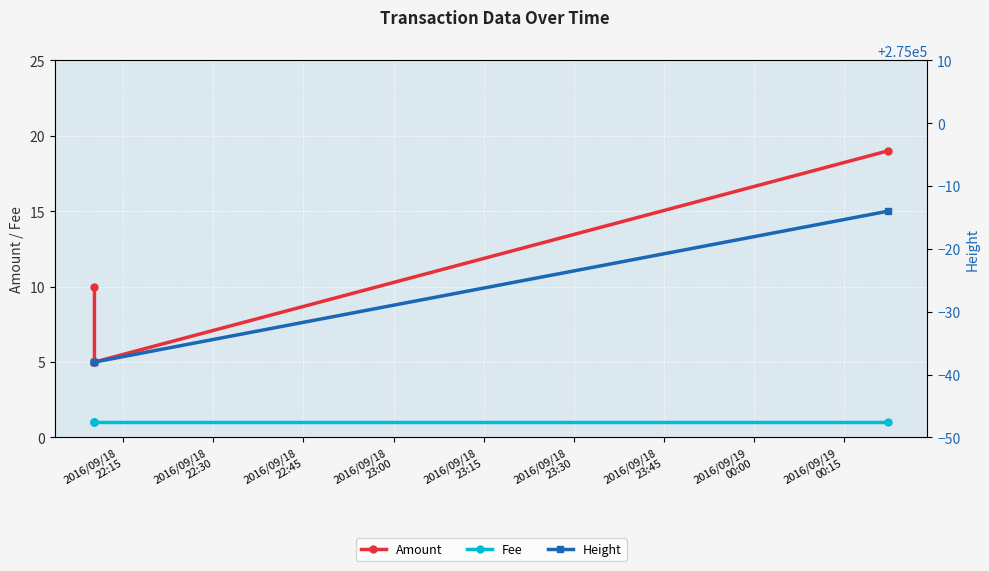

Which series changed the most between 2016/09/18
22:45 and 2016/09/18
23:00?

Height